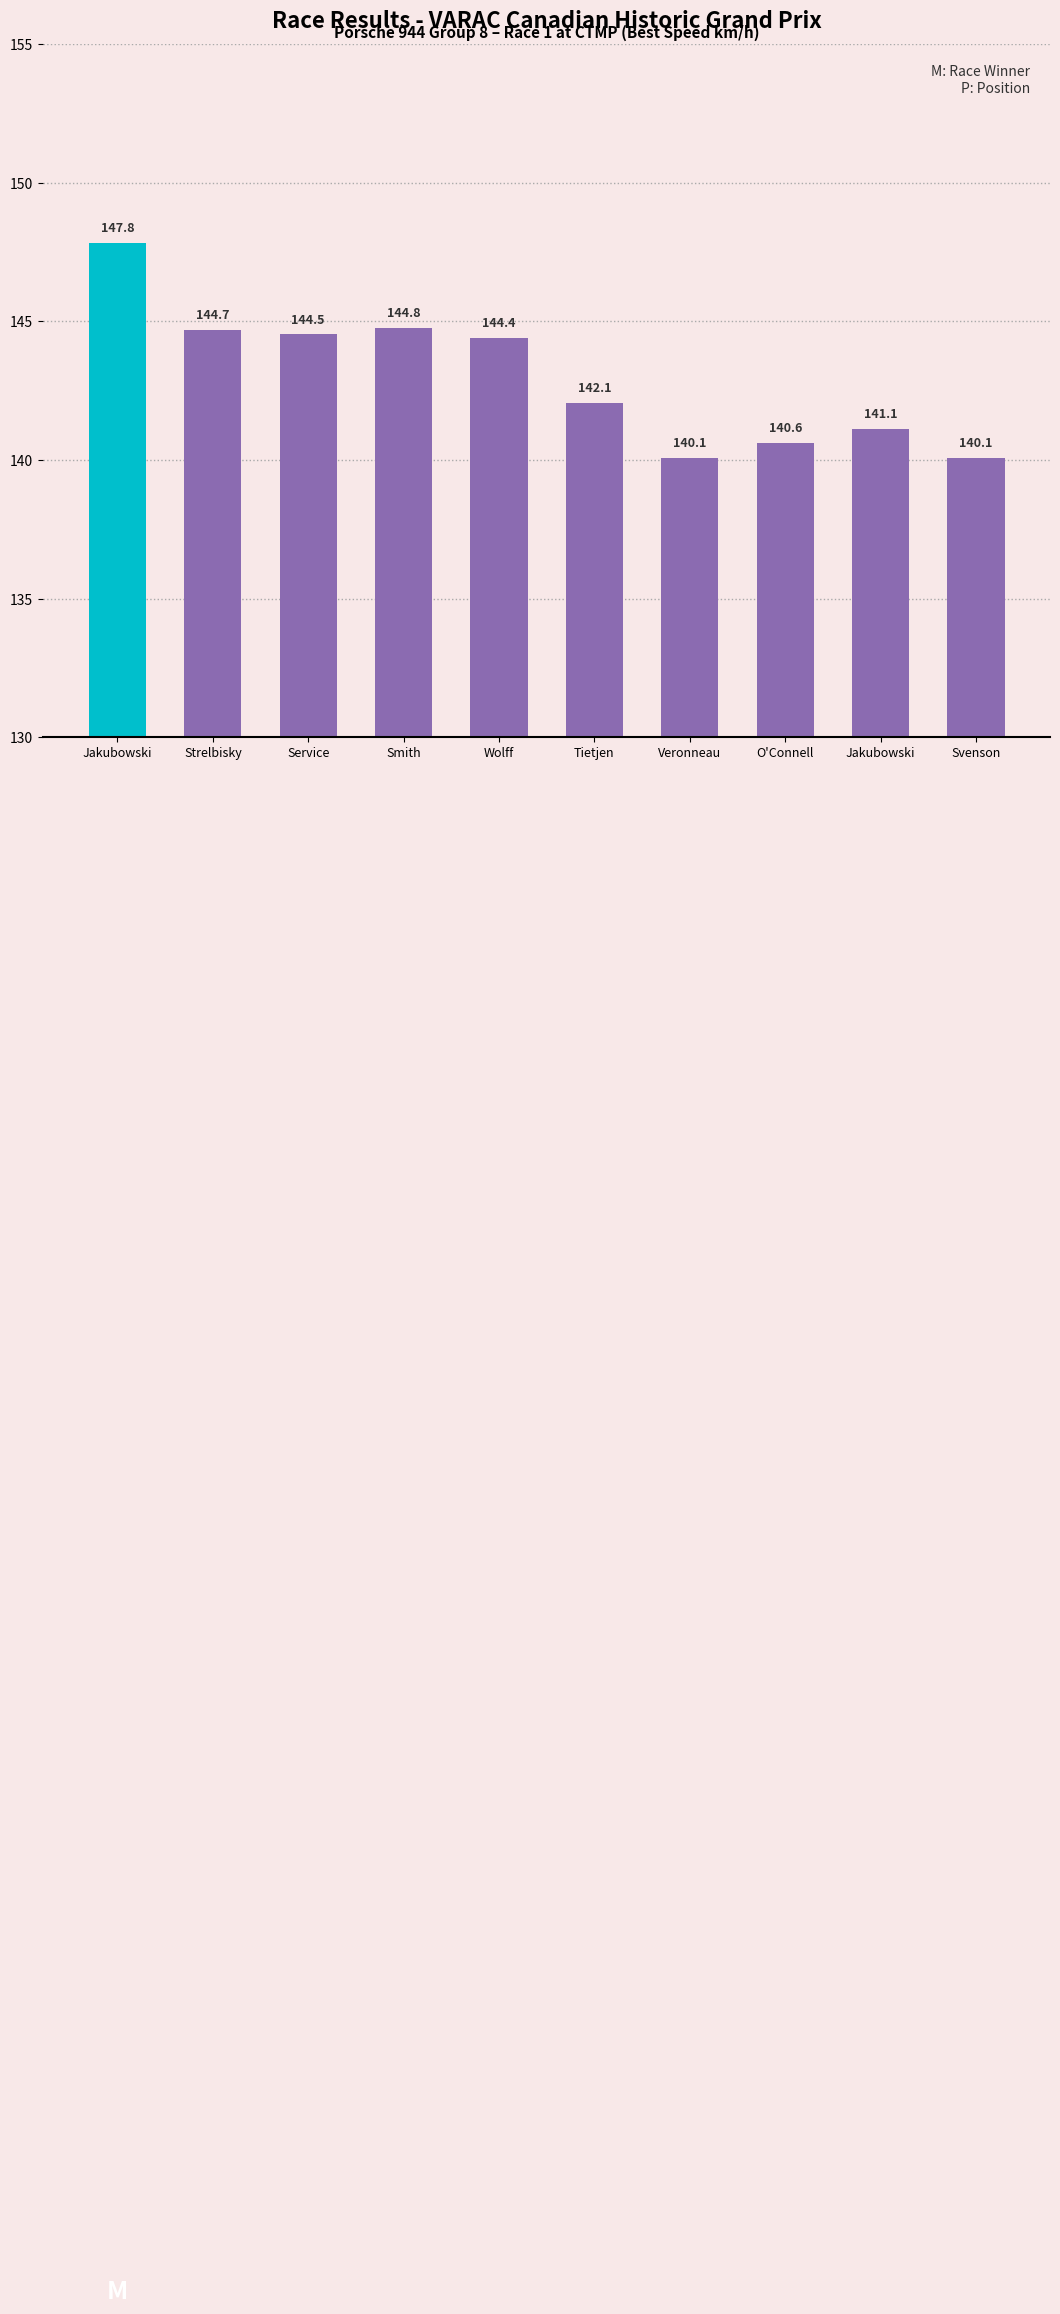

How many data points are above 144?

5